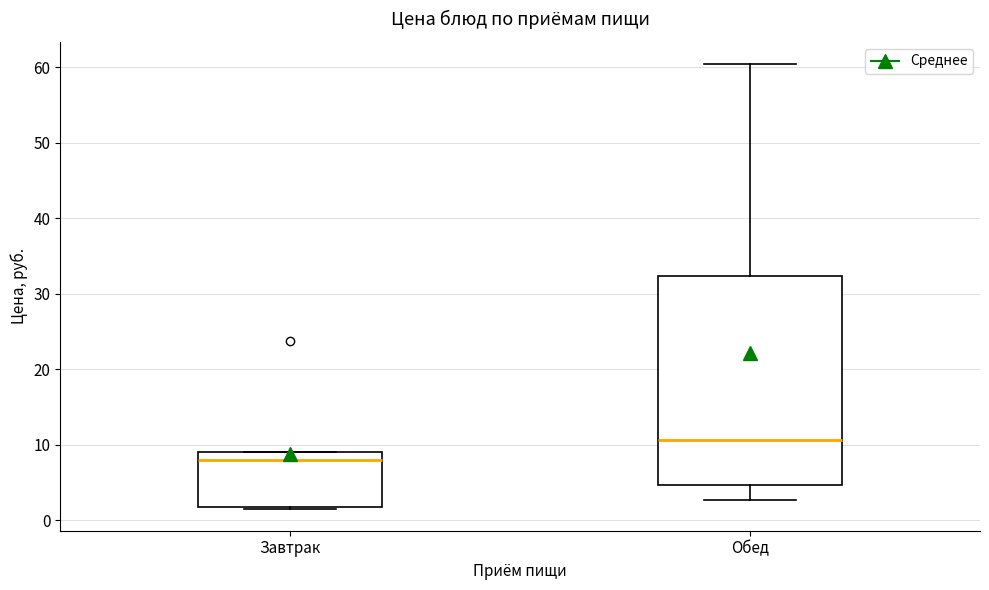

Which box's median line is the highest?

Обед